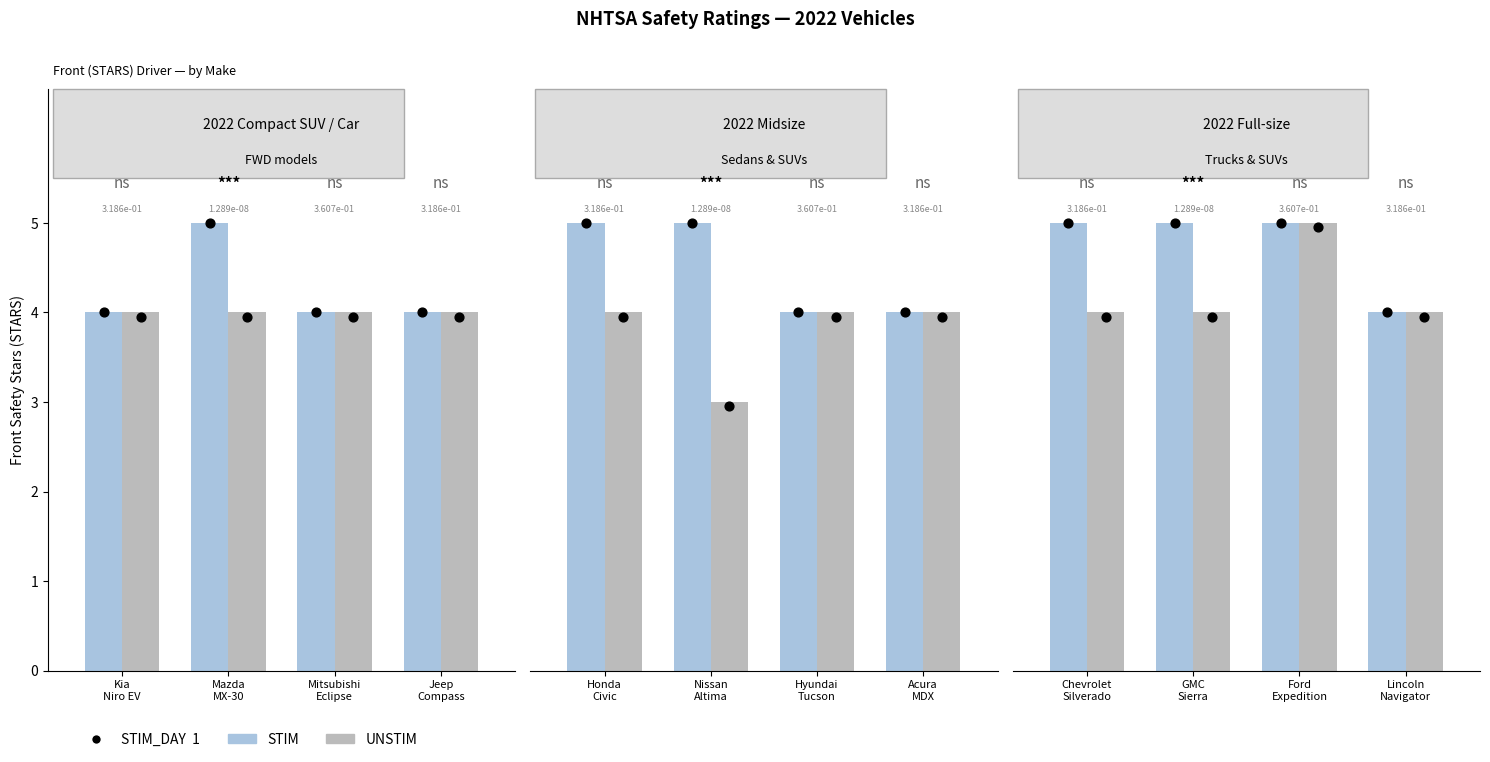

Which series contains the highest Y value?

STIM